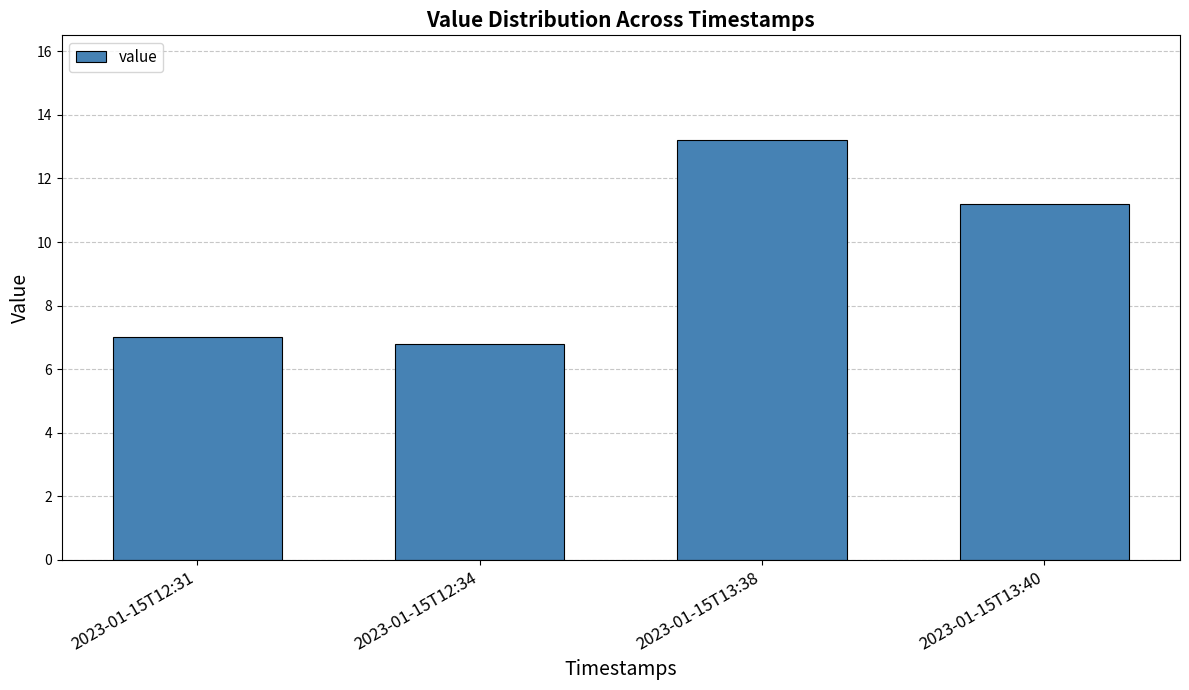

Rank the categories by value from highest to lowest.

2023-01-15T13:38, 2023-01-15T13:40, 2023-01-15T12:31, 2023-01-15T12:34